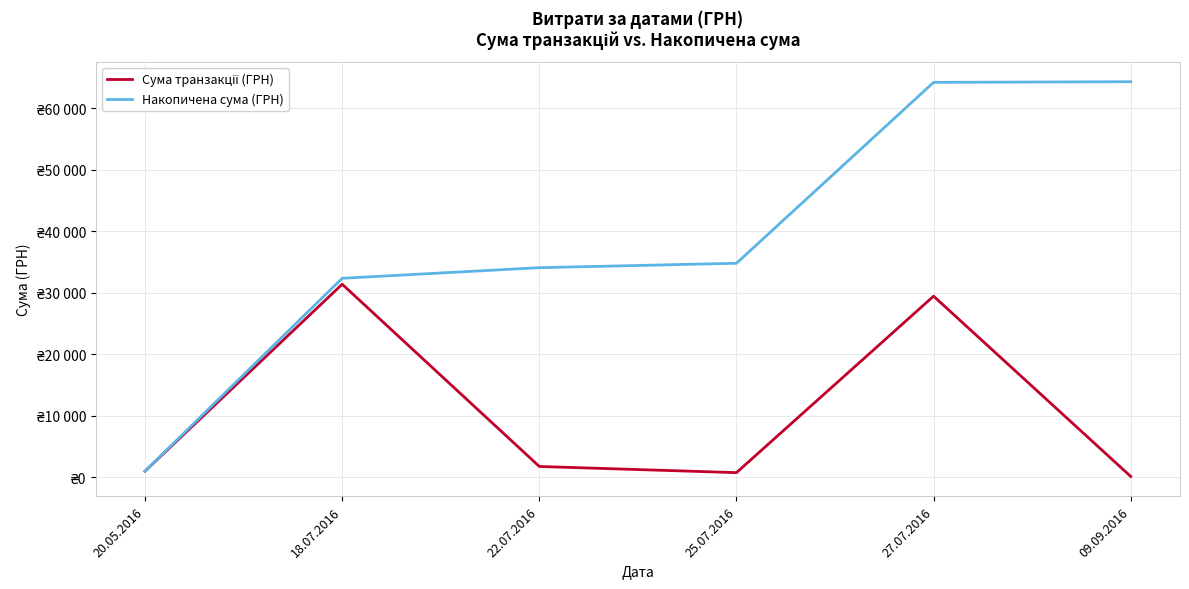

The Накопичена сума (ГРН) series shows 25296.0 at 09.09.2016. True or false?

False